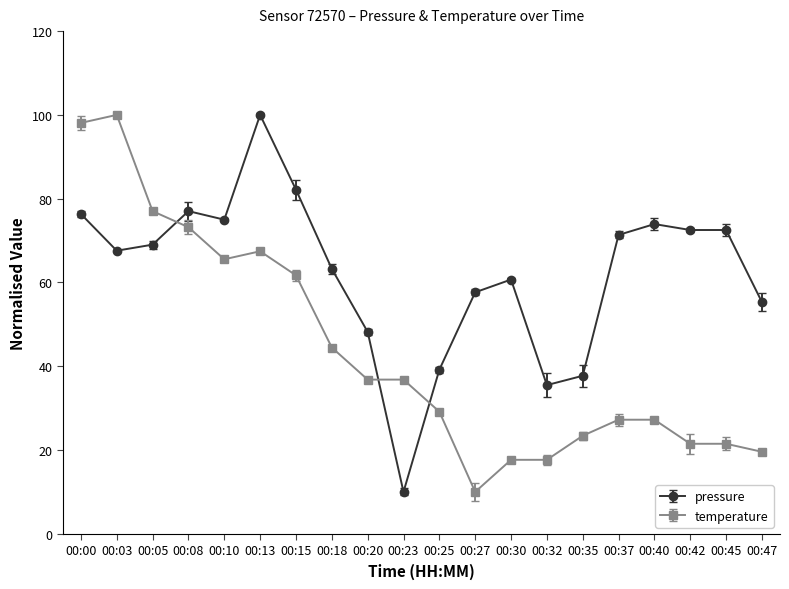

At 00:20, list the series in order from smallest to largest.

temperature, pressure